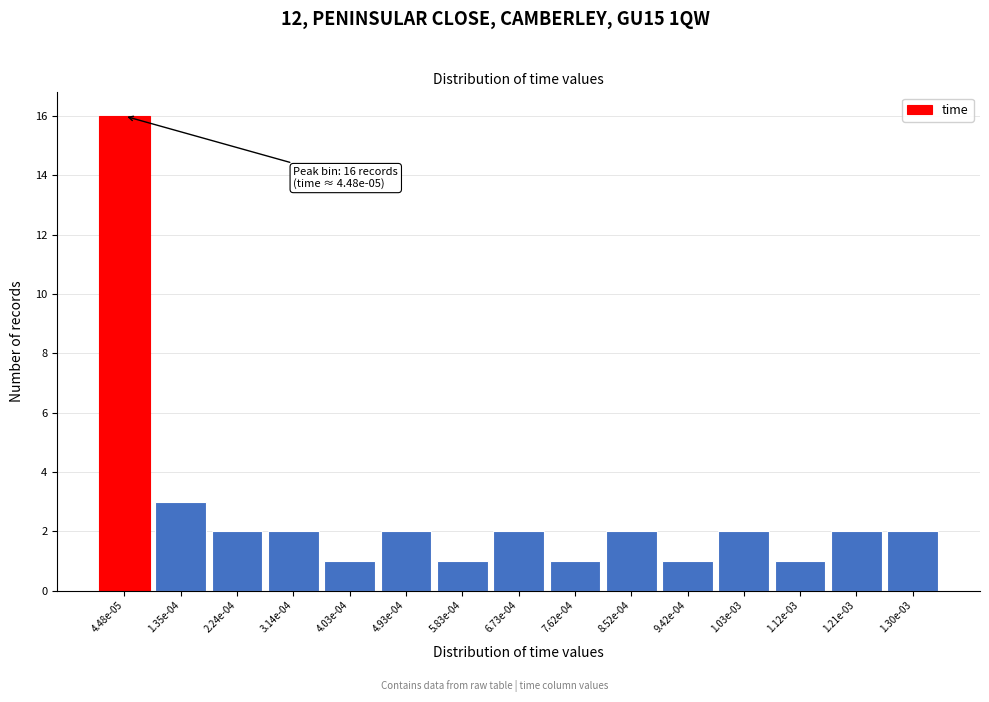

Reading left to right, what are all the values shown in this chart?

16	3	2	2	1	2	1	2	1	2	1	2	1	2	2